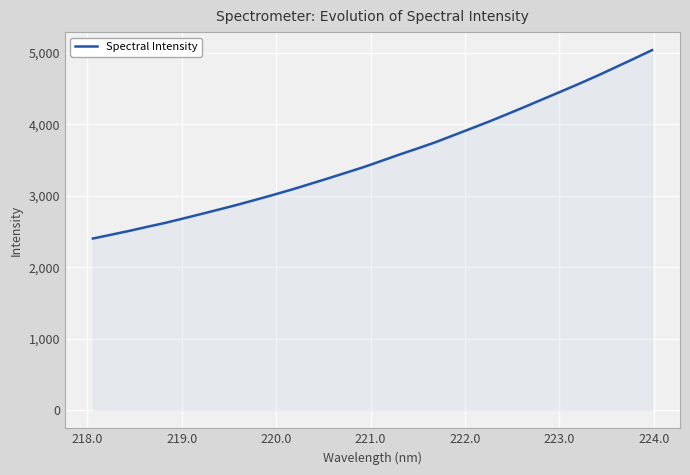

What is the maximum value shown in the chart?

5040.0